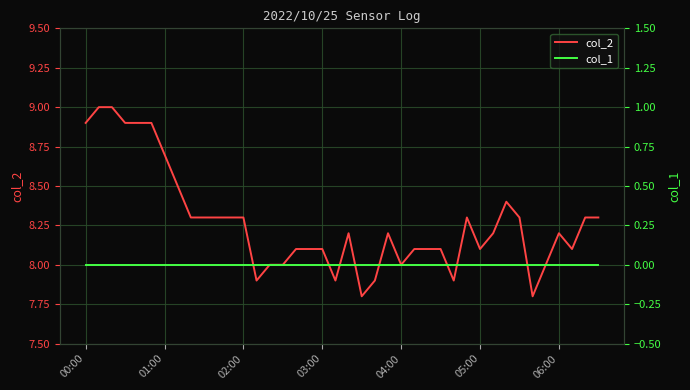

At which label does col_1 reach its minimum?

00:00